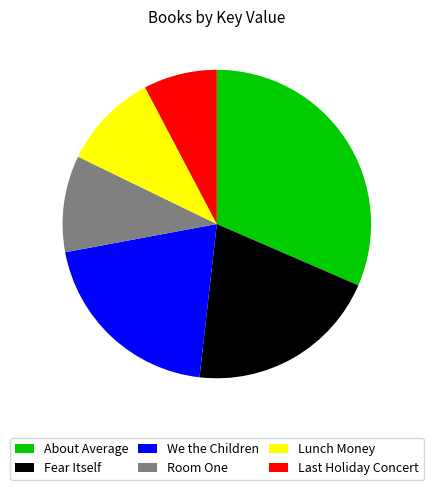

Approximately how many times larger is the value at Room One compared to Fear Itself?

0.5